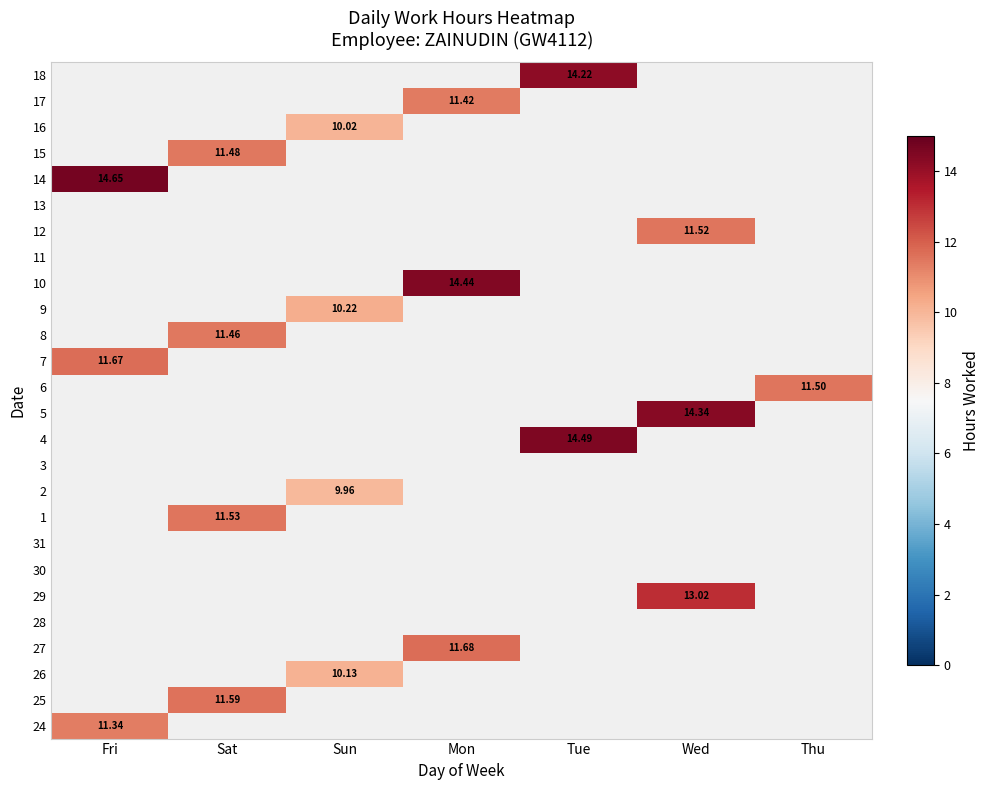

At how many categories does at least one series exceed 12?

4